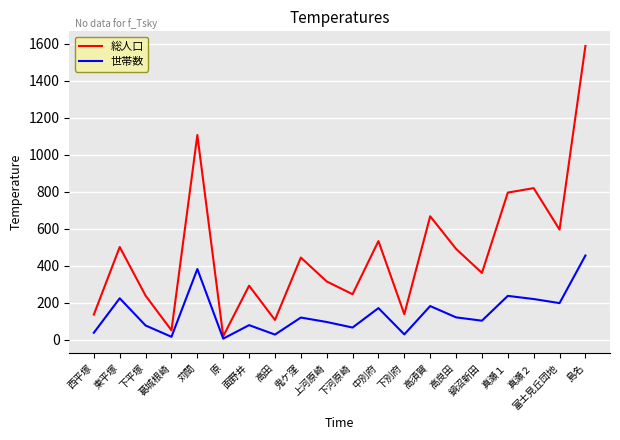

List the series in order of their peak value, highest first.

総人口, 世帯数